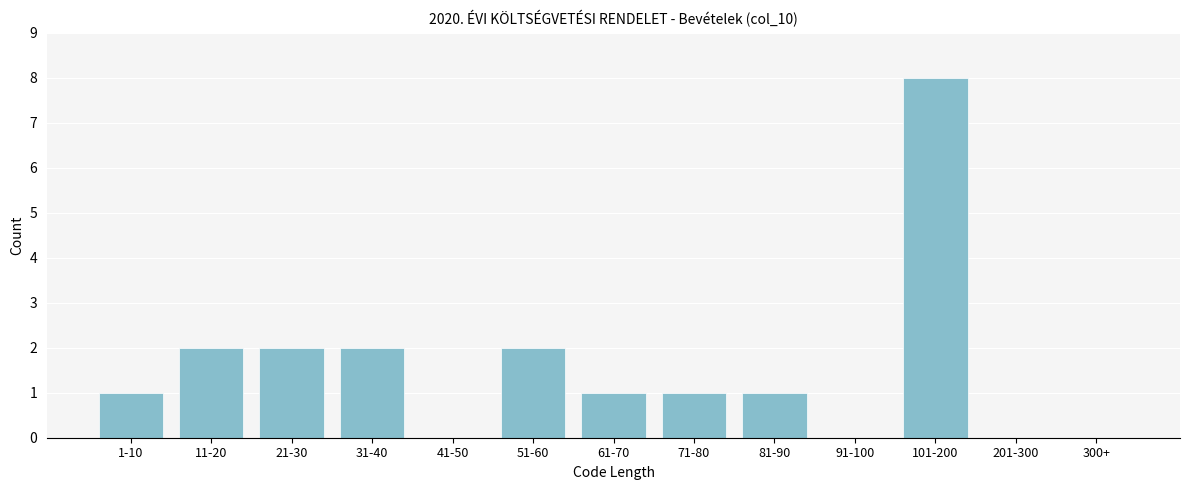

Reading left to right, transcribe all the data shown in this chart.

1-10=1	11-20=2	21-30=2	31-40=2	41-50=0	51-60=2	61-70=1	71-80=1	81-90=1	91-100=0	101-200=8	201-300=0	300+=0